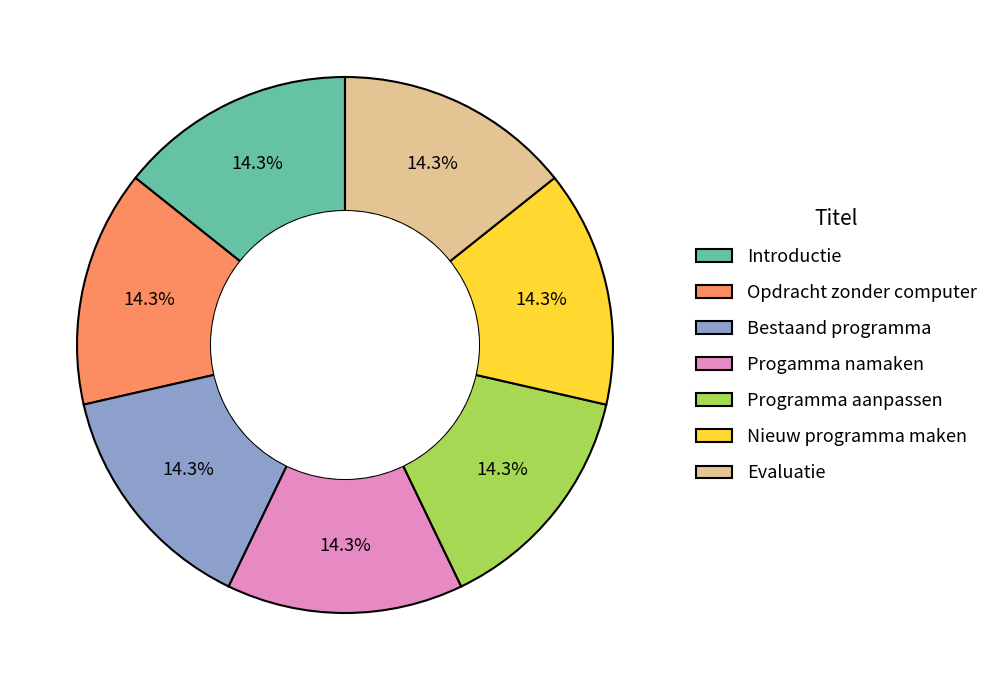

What is the ratio of the value at Programma aanpassen to the value at Introductie?

1.0